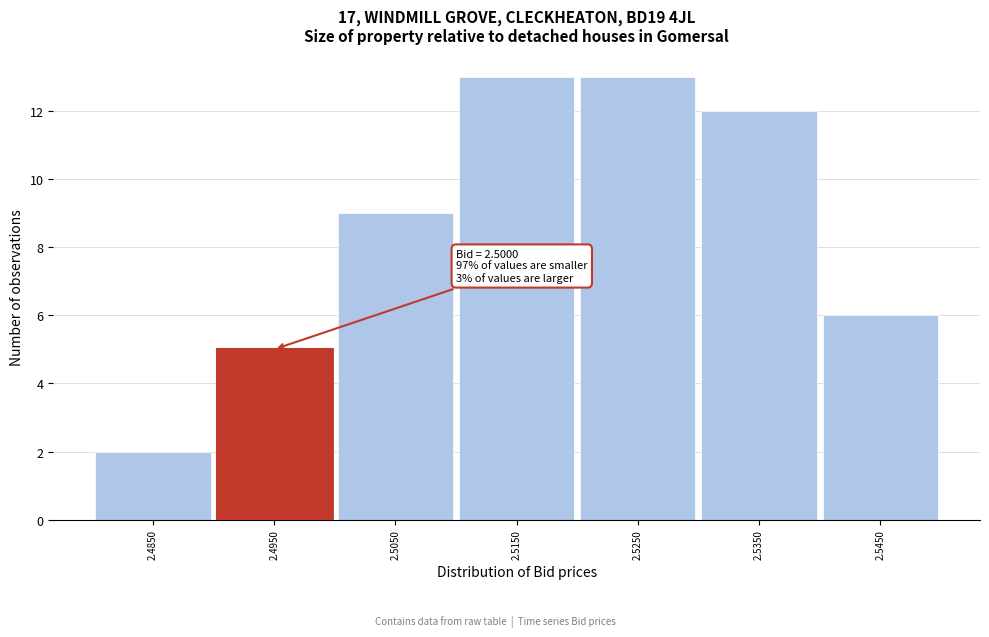

Reading left to right, extract all data points from this chart.

2.4850=2	2.4950=5	2.5050=9	2.5150=13	2.5250=13	2.5350=12	2.5450=6